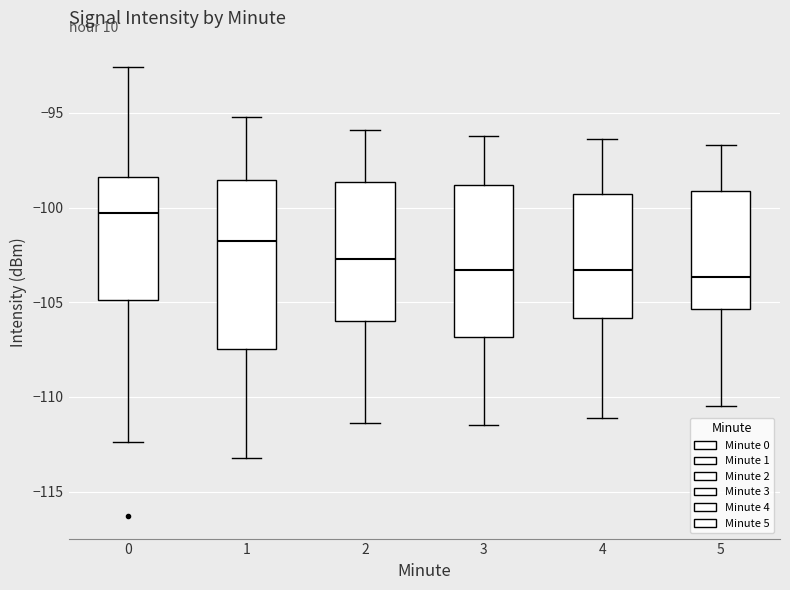

Where does the lower whisker of the box at x = 4 end on the y-axis? The values are not printed on the chart, so give them approximately, as read against the axis.

-111.0